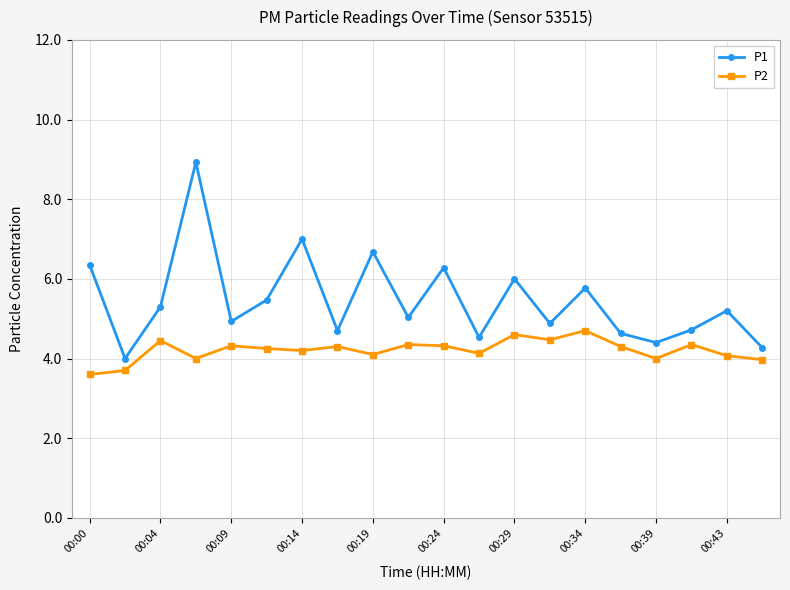

How many interior local valleys does the P1 series have?

7